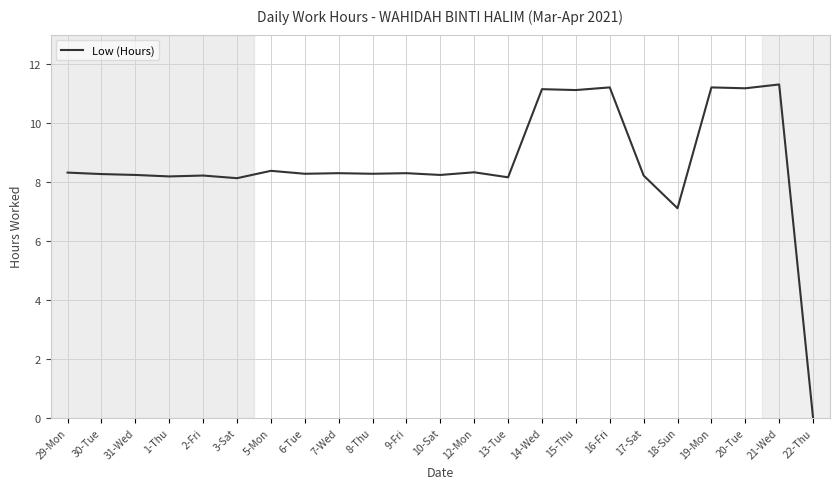

True or false: the data shows 4.4 at 15-Thu.

False